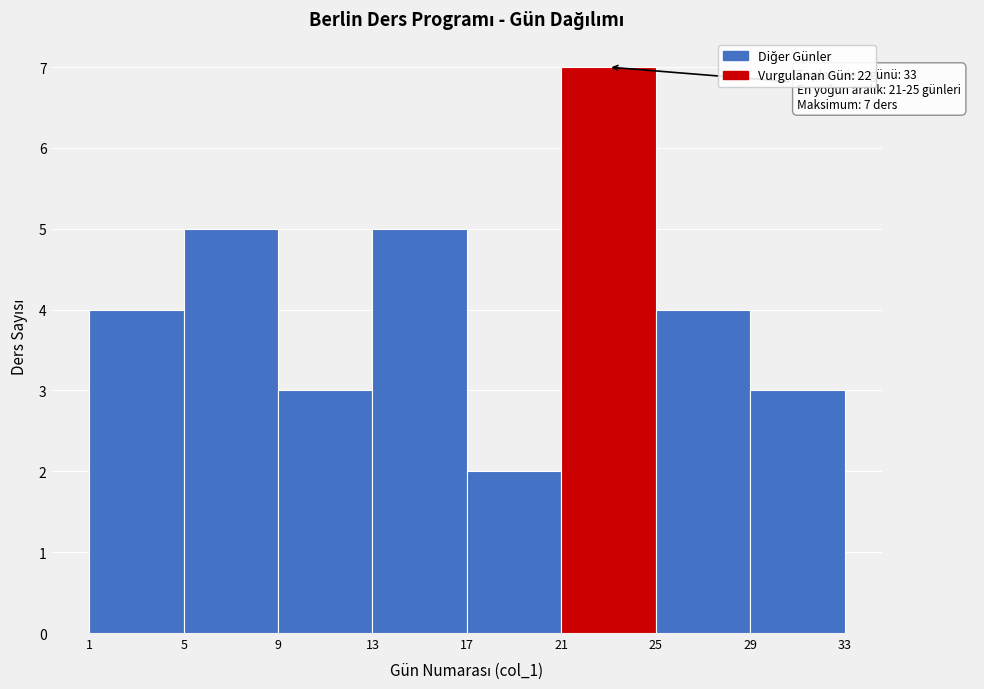

Which range on the x-axis has the tallest bar?

21 to 25